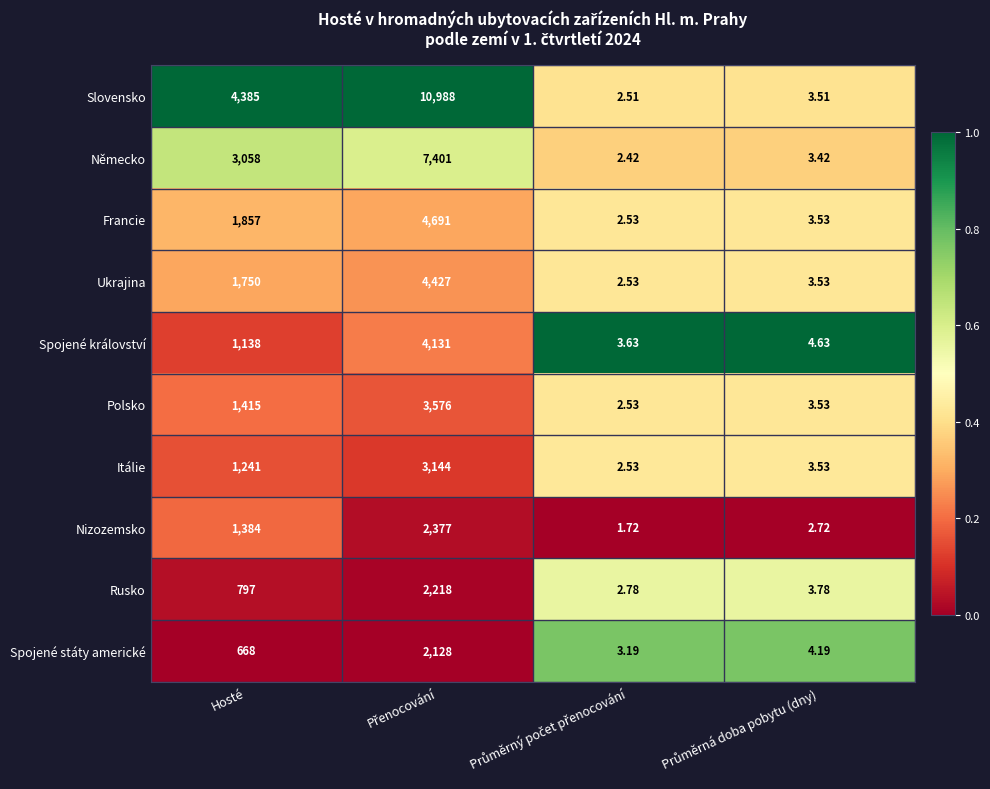

Where is Nizozemsko nearest to the value 1189?

Hosté